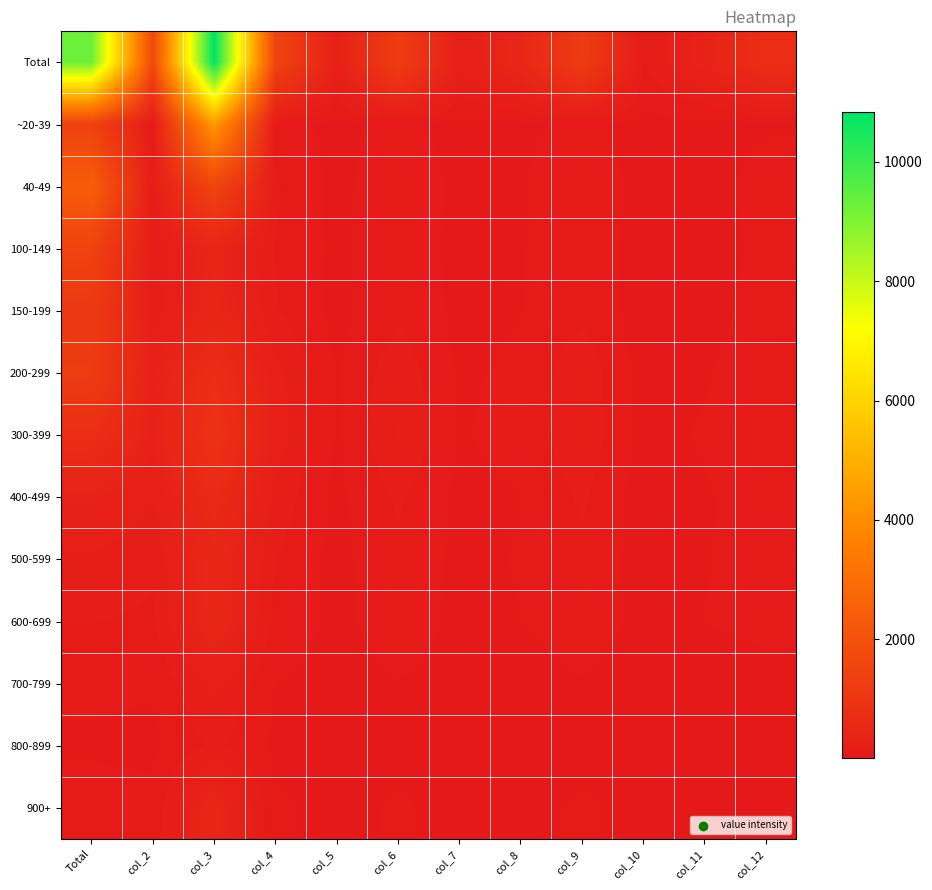

Reading left to right, transcribe all the data shown in this chart.

Total: Total=9286	col_2=1722	col_3=10836	col_4=1523	col_5=245	col_6=1266	col_7=251	col_8=476	col_9=1222	col_10=127	col_11=349	col_12=750
~20-39: Total=1403	col_2=71	col_3=4372	col_4=71	col_5=26	col_6=66	col_7=18	col_8=33	col_9=57	col_10=23	col_11=23	col_12=36
40-49: Total=2435	col_2=151	col_3=1514	col_4=141	col_5=18	col_6=108	col_7=25	col_8=37	col_9=109	col_10=11	col_11=15	col_12=72
100-149: Total=1464	col_2=140	col_3=420	col_4=125	col_5=24	col_6=107	col_7=19	col_8=39	col_9=111	col_10=3	col_11=17	col_12=61
150-199: Total=1140	col_2=160	col_3=454	col_4=135	col_5=17	col_6=111	col_7=24	col_8=41	col_9=108	col_10=5	col_11=18	col_12=71
200-299: Total=1244	col_2=284	col_3=720	col_4=241	col_5=38	col_6=185	col_7=31	col_8=63	col_9=188	col_10=7	col_11=35	col_12=104
300-399: Total=745	col_2=308	col_3=896	col_4=265	col_5=32	col_6=223	col_7=36	col_8=77	col_9=195	col_10=14	col_11=54	col_12=123
400-499: Total=358	col_2=209	col_3=612	col_4=181	col_5=24	col_6=142	col_7=23	col_8=42	col_9=143	col_10=2	col_11=36	col_12=77
500-599: Total=197	col_2=145	col_3=488	col_4=132	col_5=16	col_6=111	col_7=22	col_8=50	col_9=106	col_10=8	col_11=42	col_12=67
600-699: Total=132	col_2=113	col_3=500	col_4=103	col_5=24	col_6=94	col_7=24	col_8=43	col_9=92	col_10=20	col_11=45	col_12=59
700-799: Total=61	col_2=50	col_3=241	col_4=44	col_5=6	col_6=41	col_7=11	col_8=11	col_9=39	col_10=6	col_11=19	col_12=25
800-899: Total=34	col_2=29	col_3=147	col_4=25	col_5=6	col_6=22	col_7=6	col_8=13	col_9=20	col_10=6	col_11=13	col_12=15
900+: Total=73	col_2=62	col_3=472	col_4=60	col_5=14	col_6=56	col_7=12	col_8=27	col_9=54	col_10=22	col_11=32	col_12=40